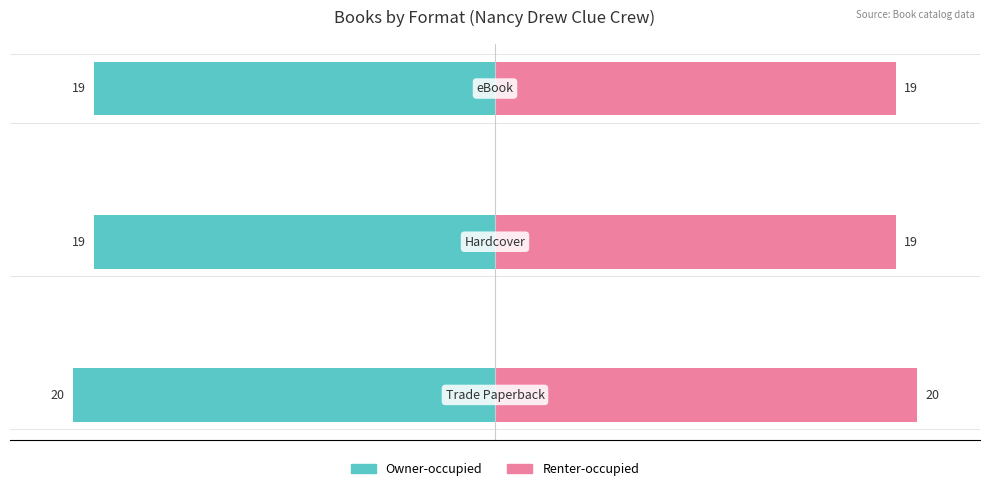

What is the minimum value for Renter-occupied?

19